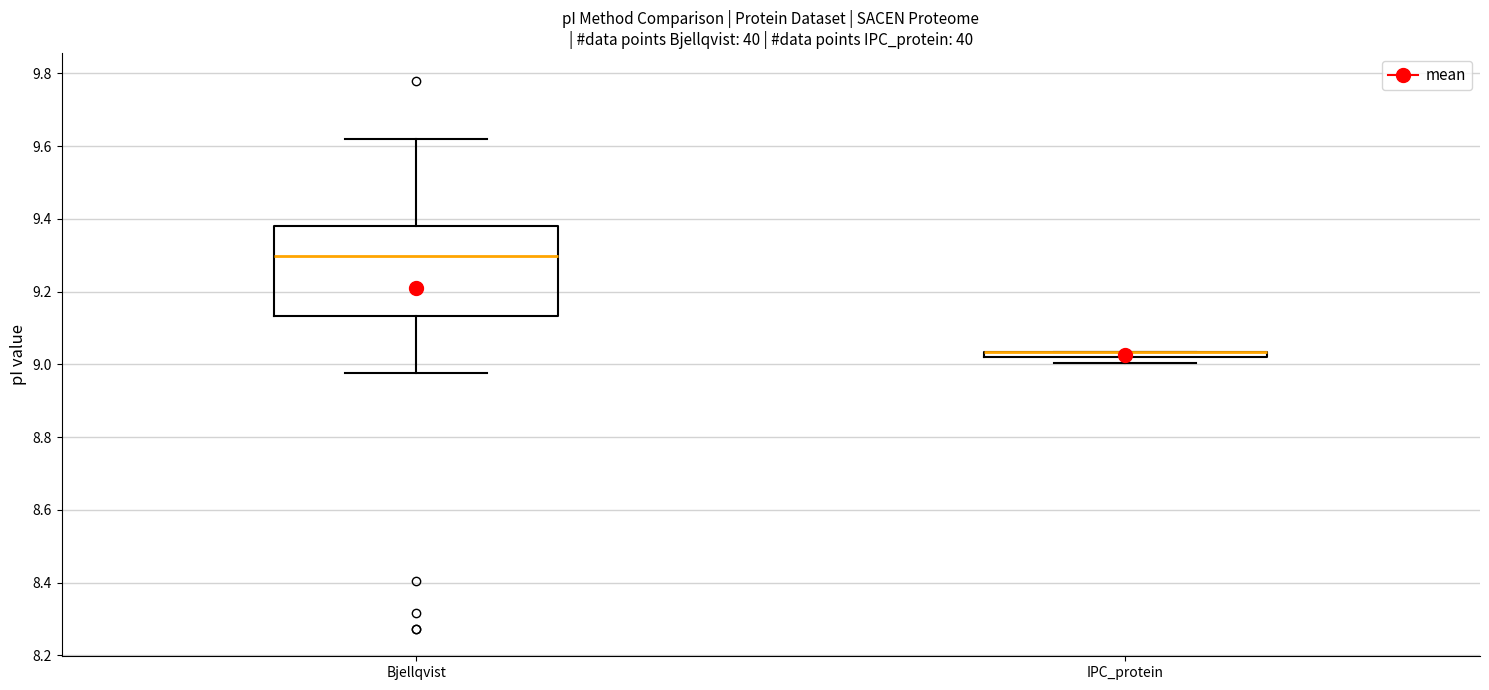

Where does the upper whisker of the box for Bjellqvist end on the y-axis? The values are not printed on the chart, so give them approximately, as read against the axis.

9.62